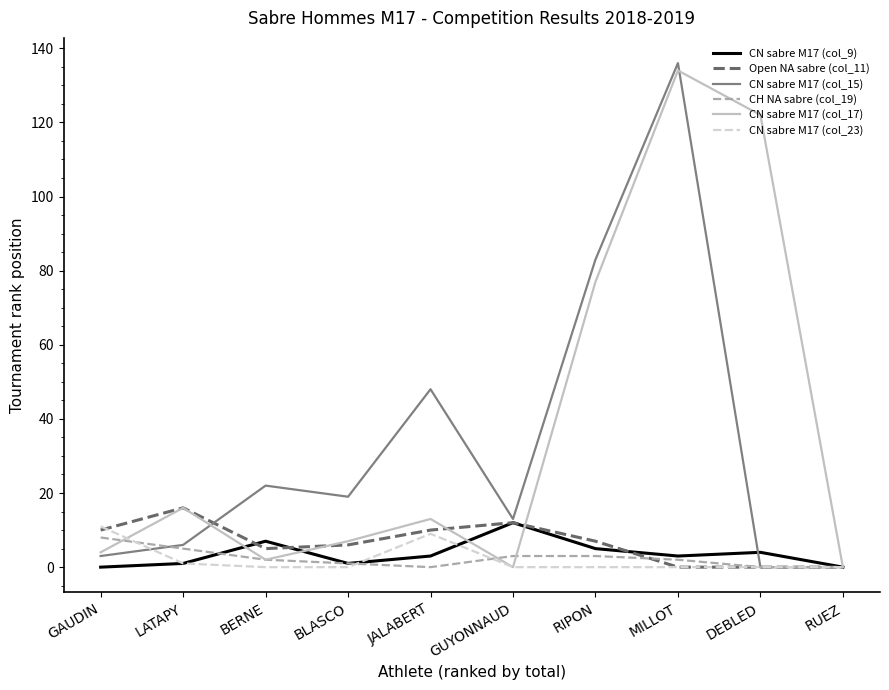

Reading right to left, list all the values displayed in this chart.

CN sabre M17 (col_9): RUEZ=0	DEBLED=4	MILLOT=3	RIPON=5	GUYONNAUD=12	JALABERT=3	BLASCO=1	BERNE=7	LATAPY=1	GAUDIN=0
Open NA sabre (col_11): RUEZ=0	DEBLED=0	MILLOT=0	RIPON=7	GUYONNAUD=12	JALABERT=10	BLASCO=6	BERNE=5	LATAPY=16	GAUDIN=10
CN sabre M17 (col_15): RUEZ=0	DEBLED=0	MILLOT=136	RIPON=83	GUYONNAUD=13	JALABERT=48	BLASCO=19	BERNE=22	LATAPY=6	GAUDIN=3
CH NA sabre (col_19): RUEZ=0	DEBLED=0	MILLOT=2	RIPON=3	GUYONNAUD=3	JALABERT=0	BLASCO=1	BERNE=2	LATAPY=5	GAUDIN=8
CN sabre M17 (col_17): RUEZ=0	DEBLED=122	MILLOT=134	RIPON=77	GUYONNAUD=0	JALABERT=13	BLASCO=7	BERNE=2	LATAPY=16	GAUDIN=4
CN sabre M17 (col_23): RUEZ=0	DEBLED=0	MILLOT=0	RIPON=0	GUYONNAUD=0	JALABERT=9	BLASCO=0	BERNE=0	LATAPY=1	GAUDIN=11